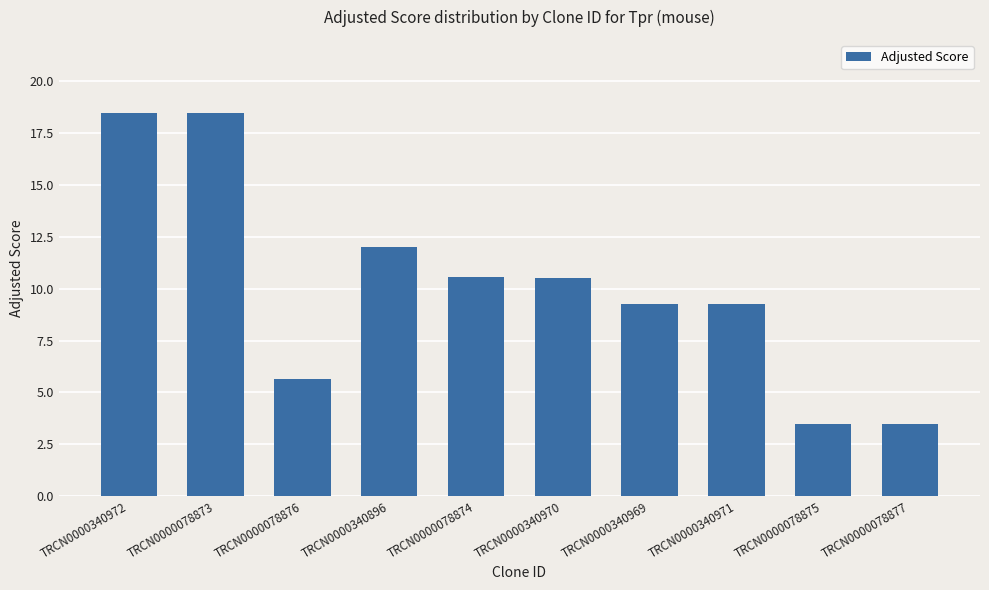

Where does the data first go above 10?

TRCN0000340972